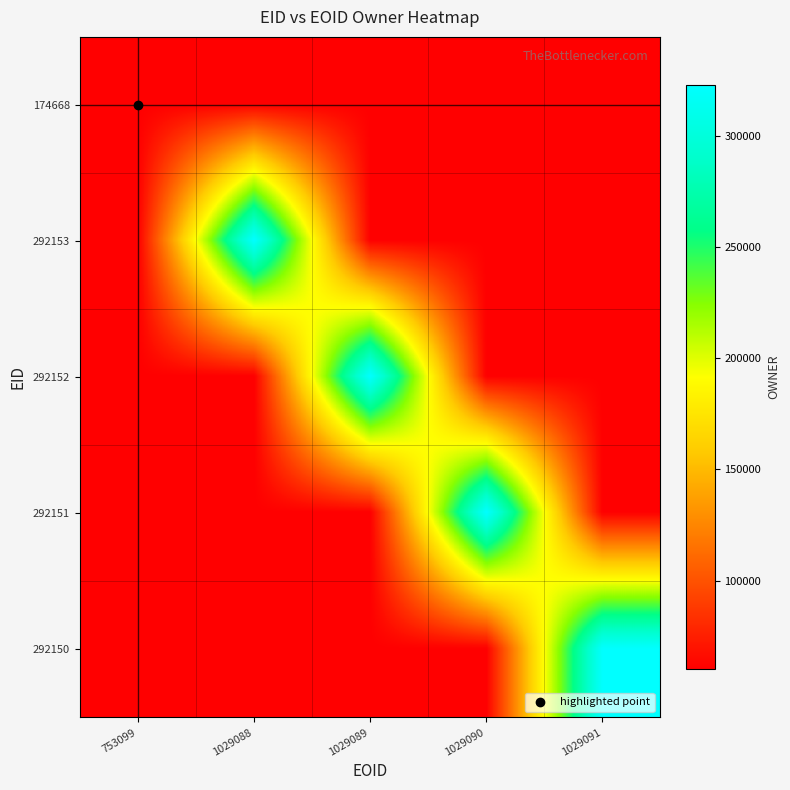

Between 1029091 and 753099, which is larger?

1029091